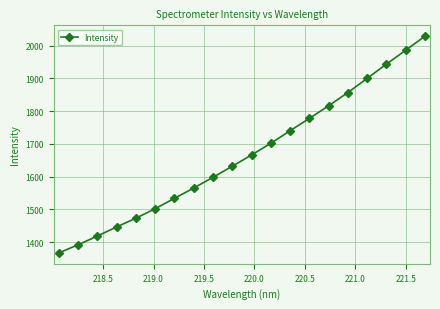

How many data points are less than 1666?

10